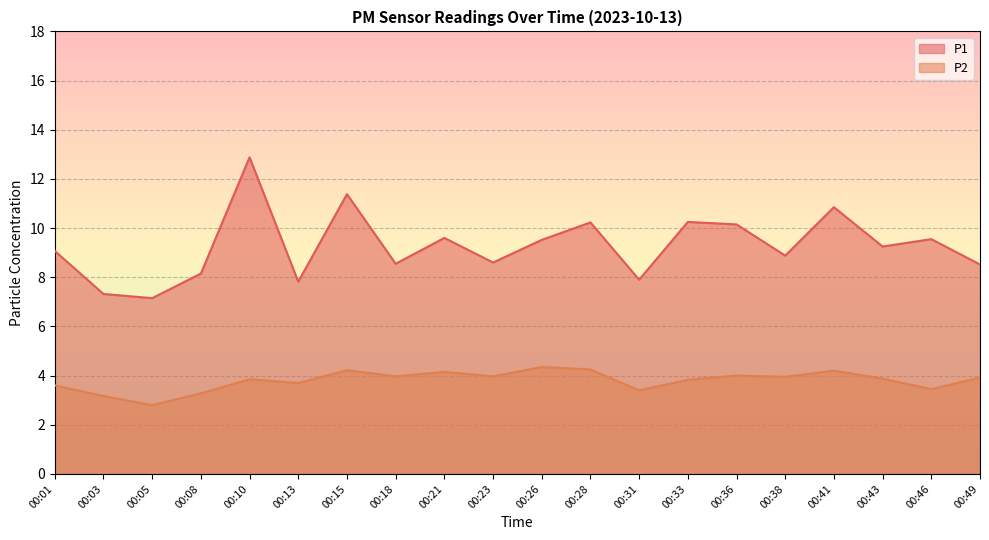

What is the difference between the highest and lowest values at 00:23?

4.6